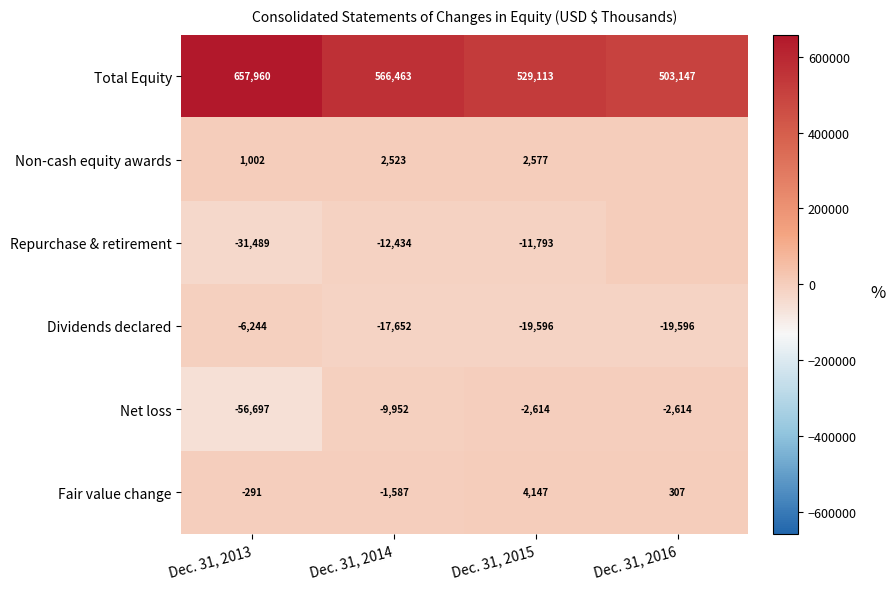

The value of Repurchase & retirement at Dec. 31, 2014 is -12434. True or false?

True